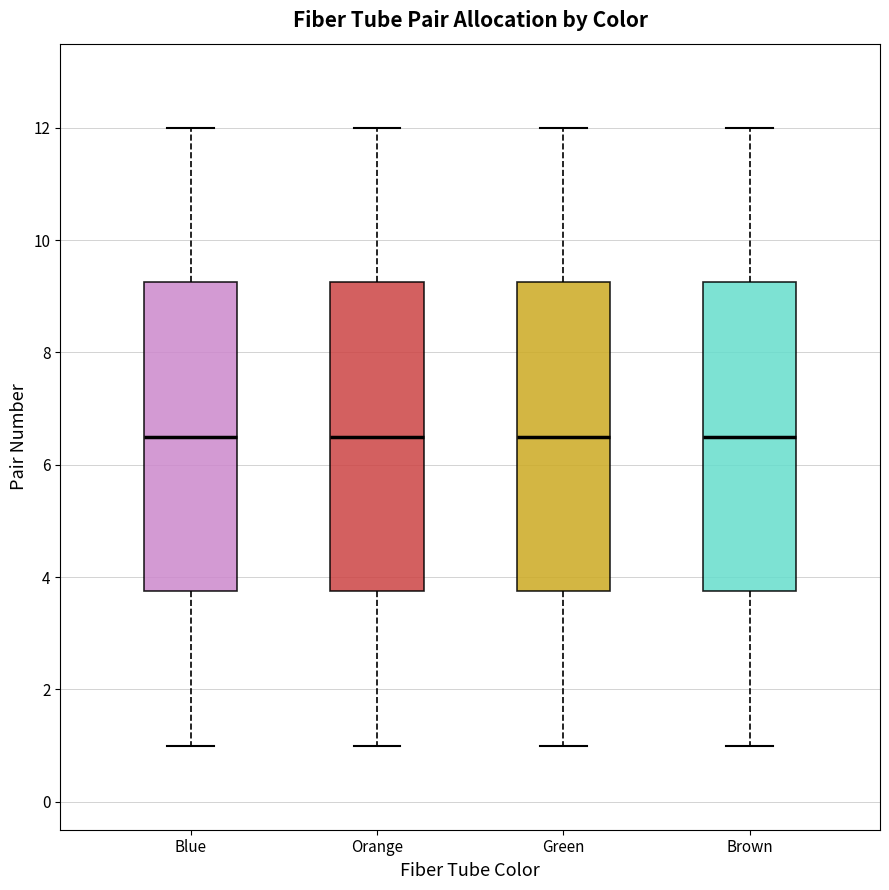

Reading left to right, read every box against the y-axis: the position of its median line, the range the box covers, and the ends of its whiskers. The values are not printed on the chart, so give them approximately, as read against the axis.

Blue: median 6.6, box 3.8 to 9.2, whiskers 1.0 to 12.0
Orange: median 6.6, box 3.8 to 9.2, whiskers 1.0 to 12.0
Green: median 6.6, box 3.8 to 9.2, whiskers 1.0 to 12.0
Brown: median 6.6, box 3.8 to 9.2, whiskers 1.0 to 12.0